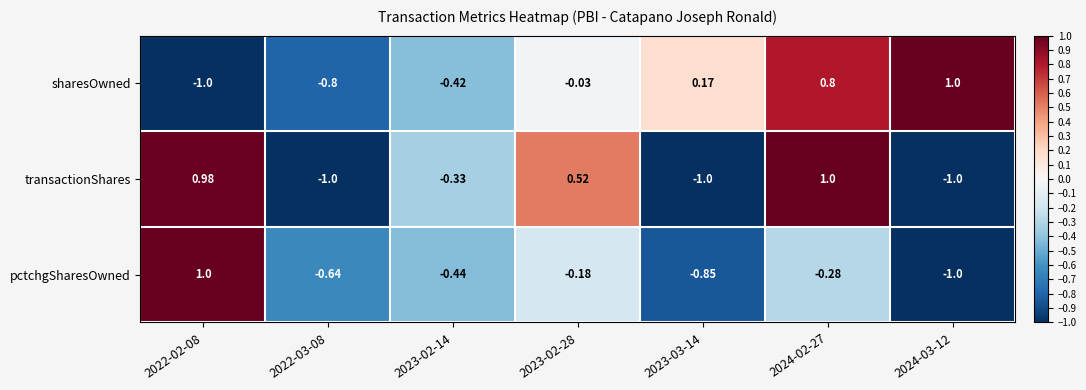

Is the value of sharesOwned at 2023-02-28 greater than the value of transactionShares at 2022-03-08?

Yes